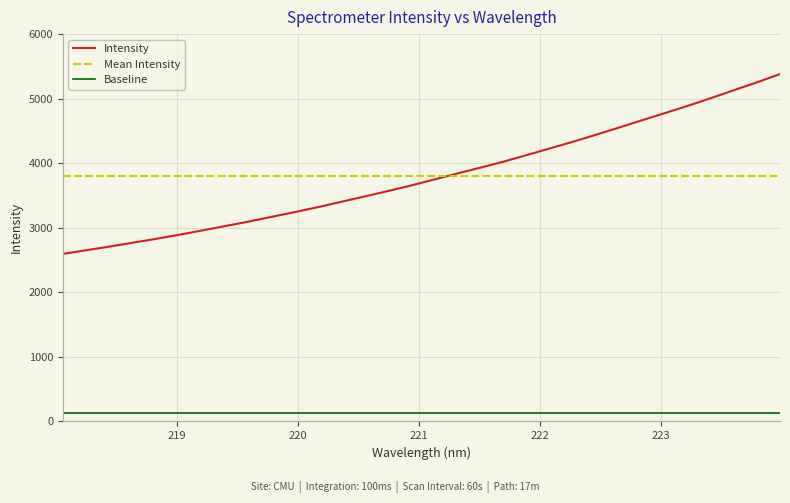

What is the maximum value shown in the chart?

5380.6